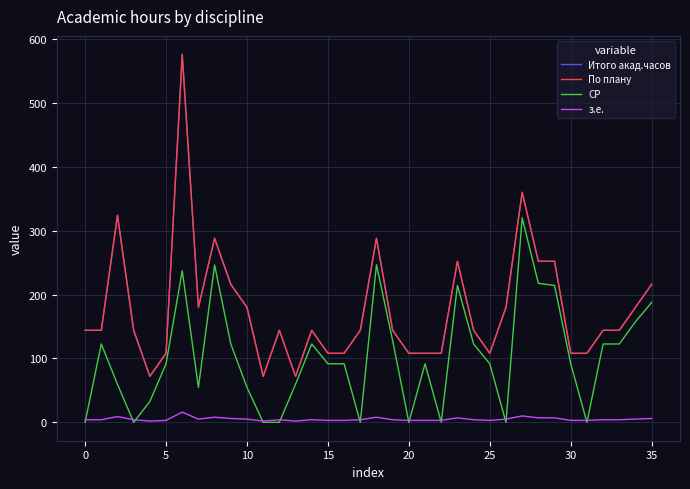

Is this an area chart (filled region under the line)?

No